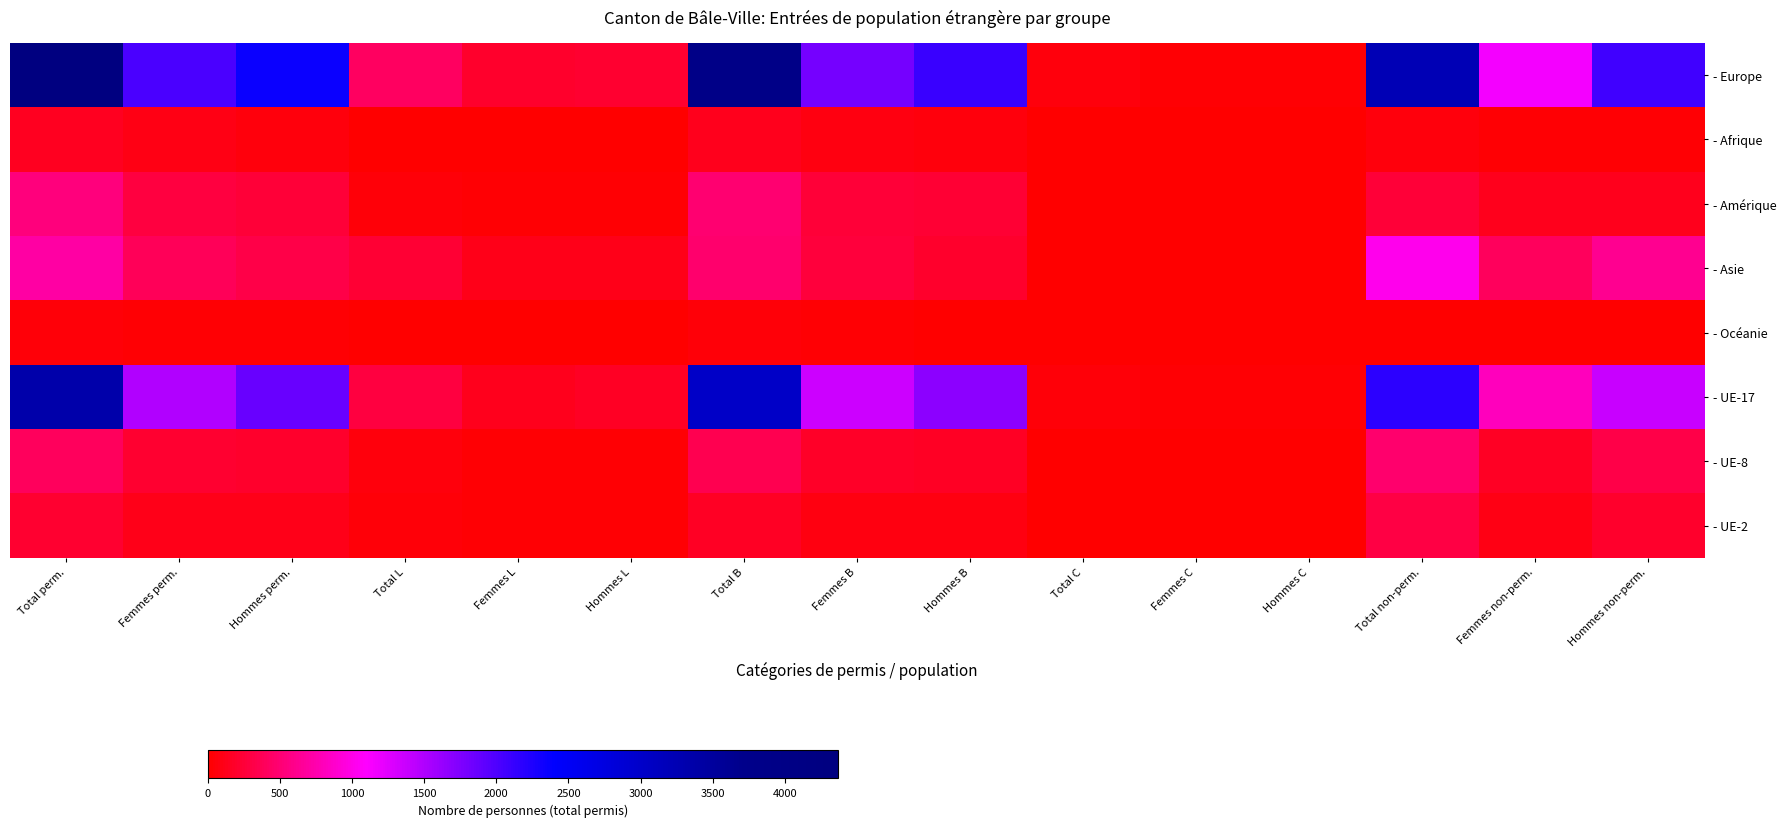

What is the spread (max minus min) of values at Hommes C?

29